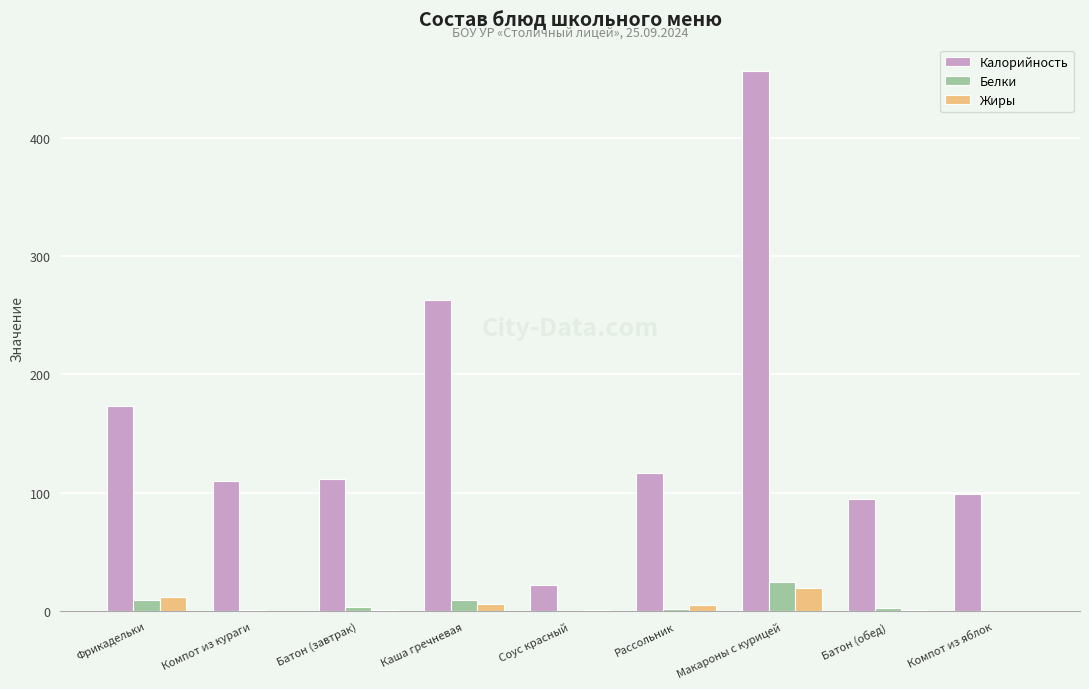

At which category does the chart reach its peak across all series?

Макароны с курицей